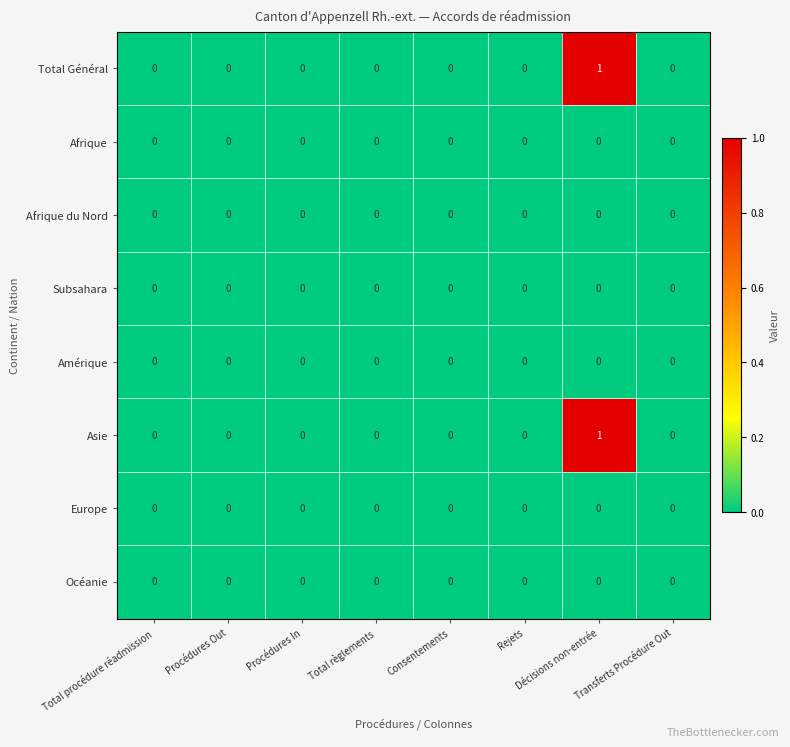

Count the Asie values in the range 0 to 1.

8